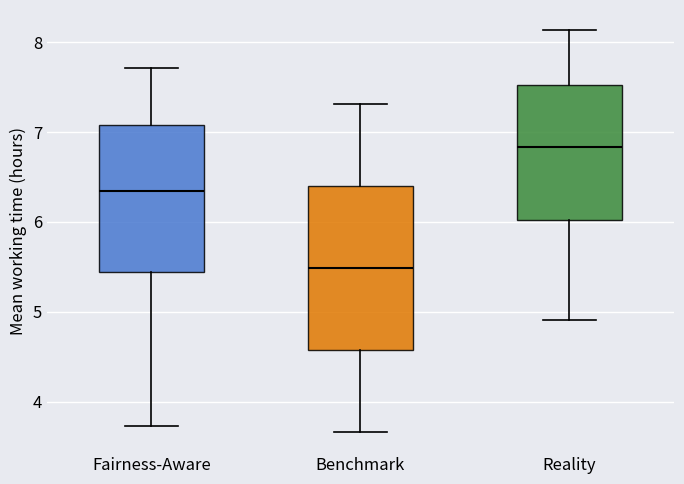

Which box's median line is the lowest?

Benchmark